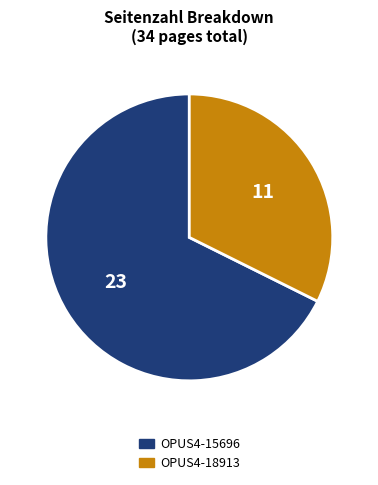

How many slices are in this pie chart?

2